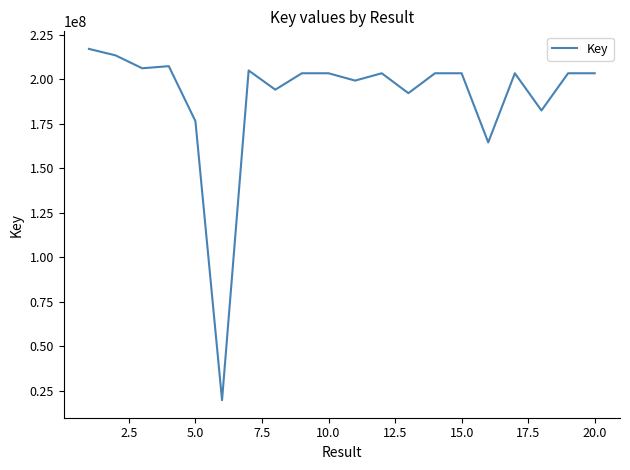

What is the difference between the maximum and minimum values?

197341418